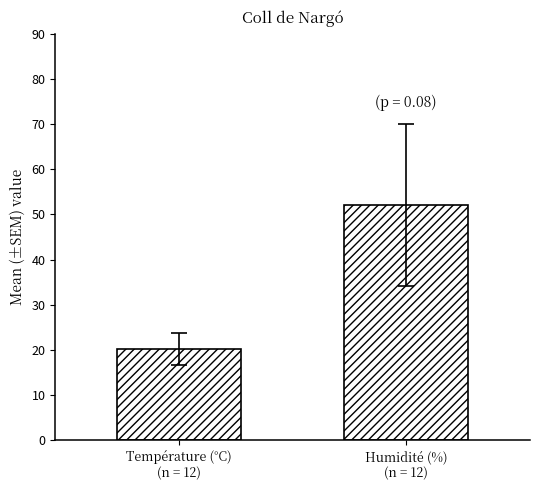

Are the bars horizontal?

No